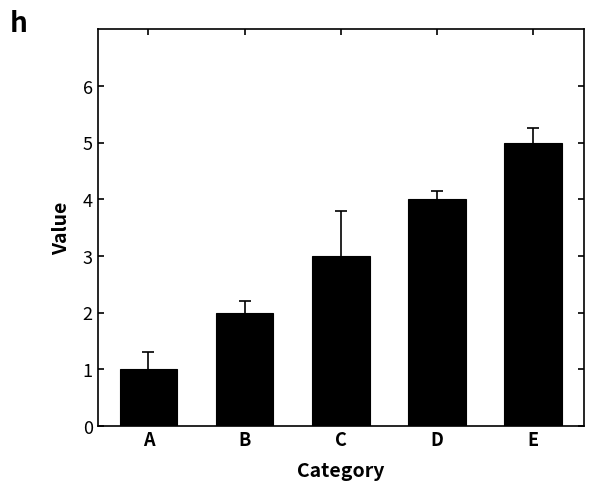

What is the value of the 1st bar from the left?

1